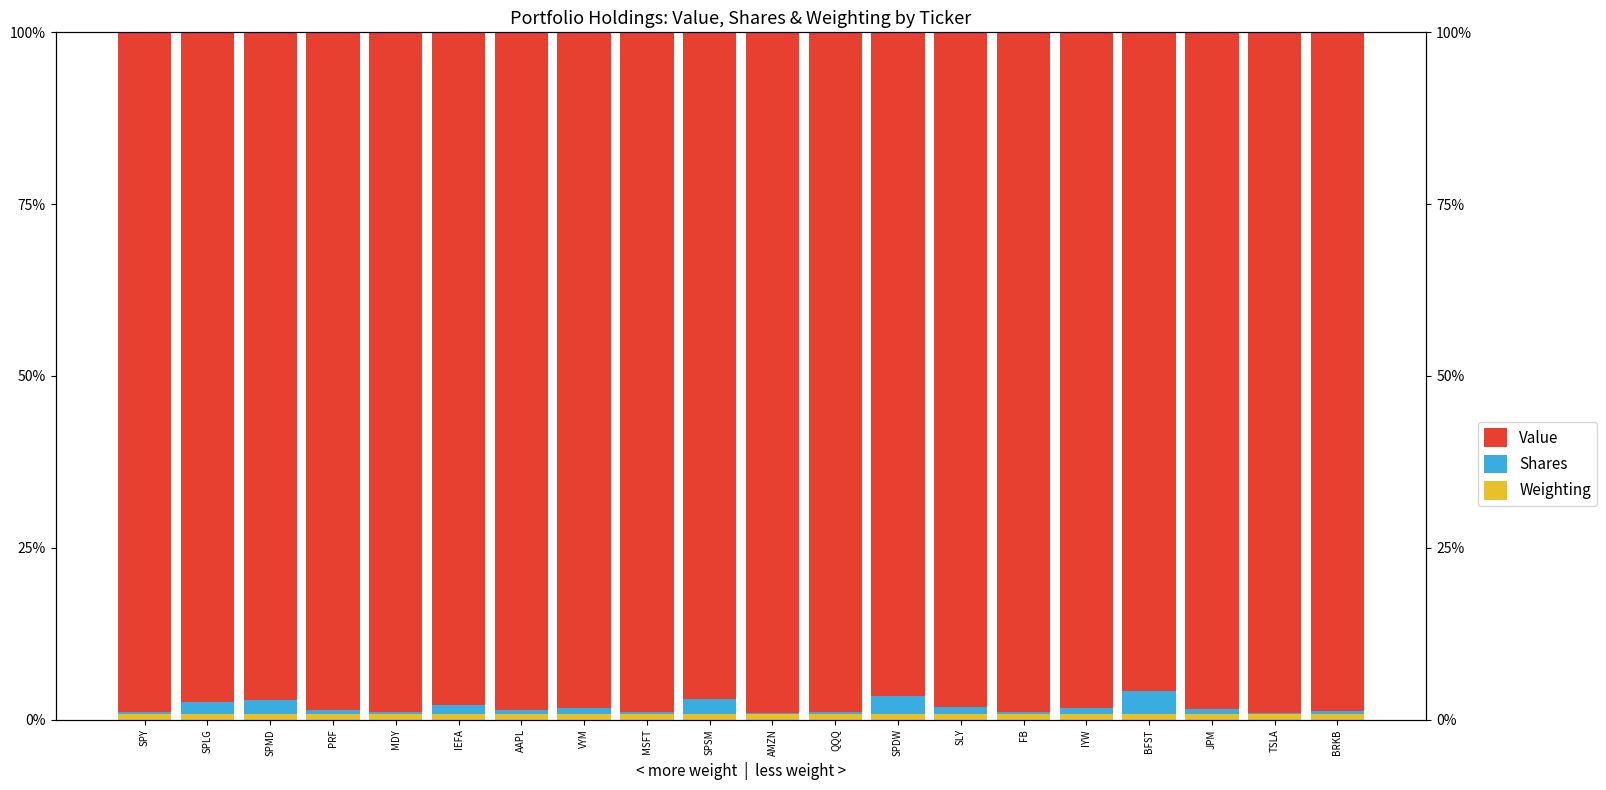

How many bars are there in each group?

3